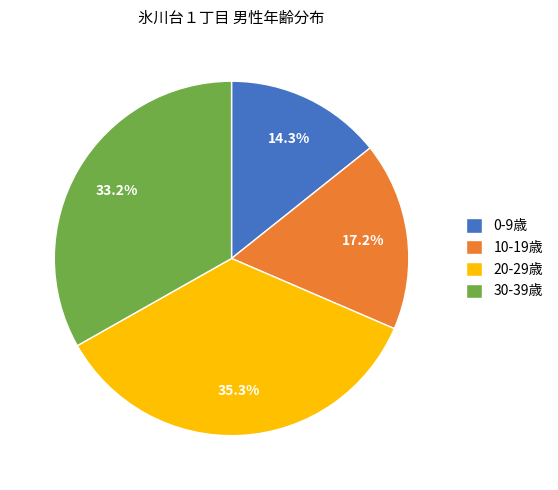

Is there any slice that represents more than half of the pie?

No